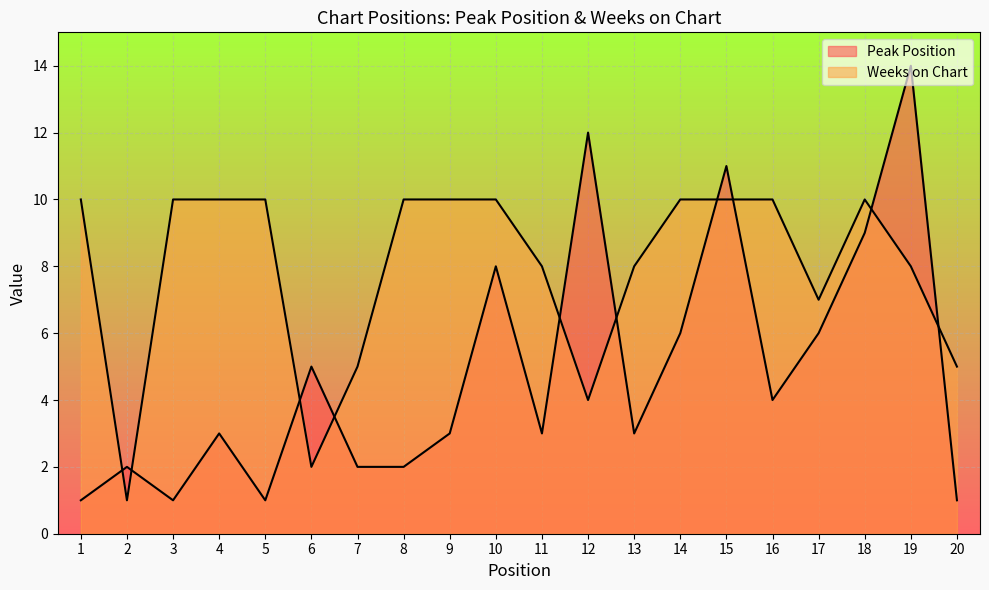

What is the difference between the Peak Position values at 3 and 18?

8